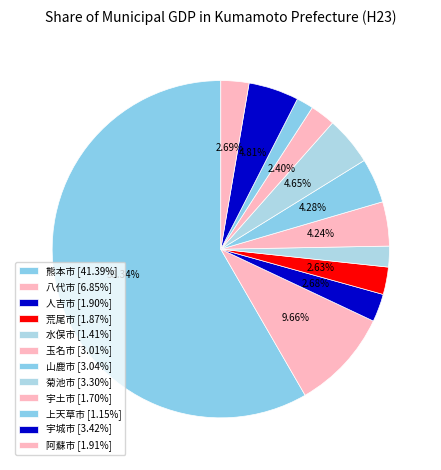

To the nearest percent, what portion does 人吉市 represent?

3%